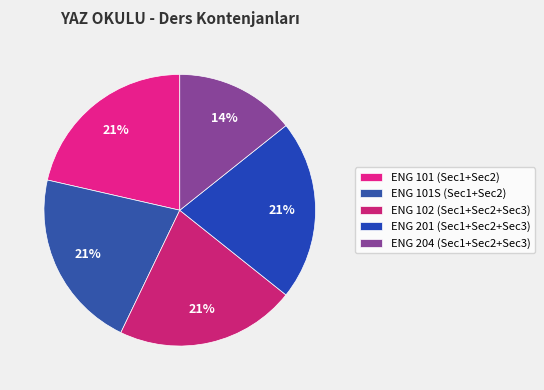

To the nearest percent, what is the average slice percentage?

20%